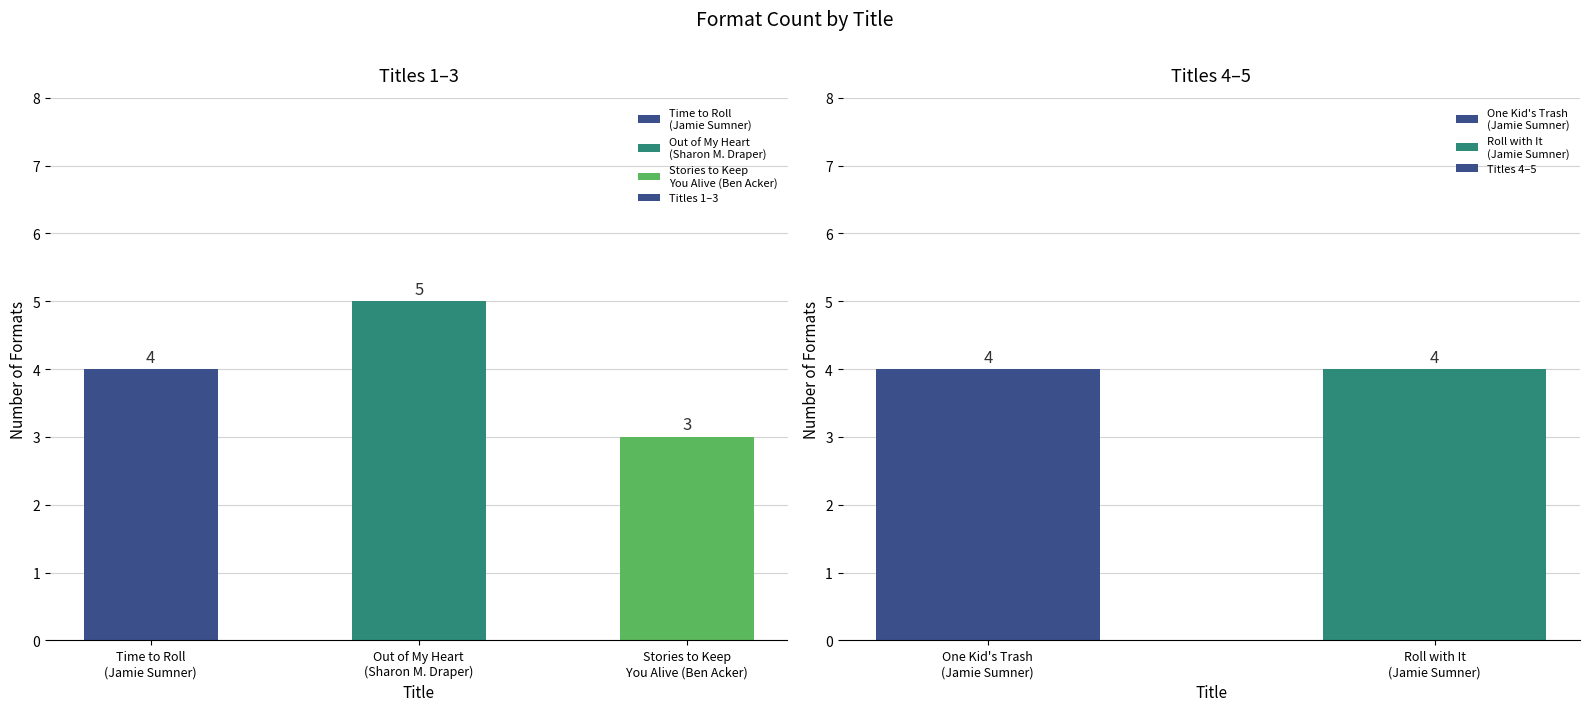

At which category does the chart reach its peak across all series?

Out of My Heart
(Sharon M. Draper)